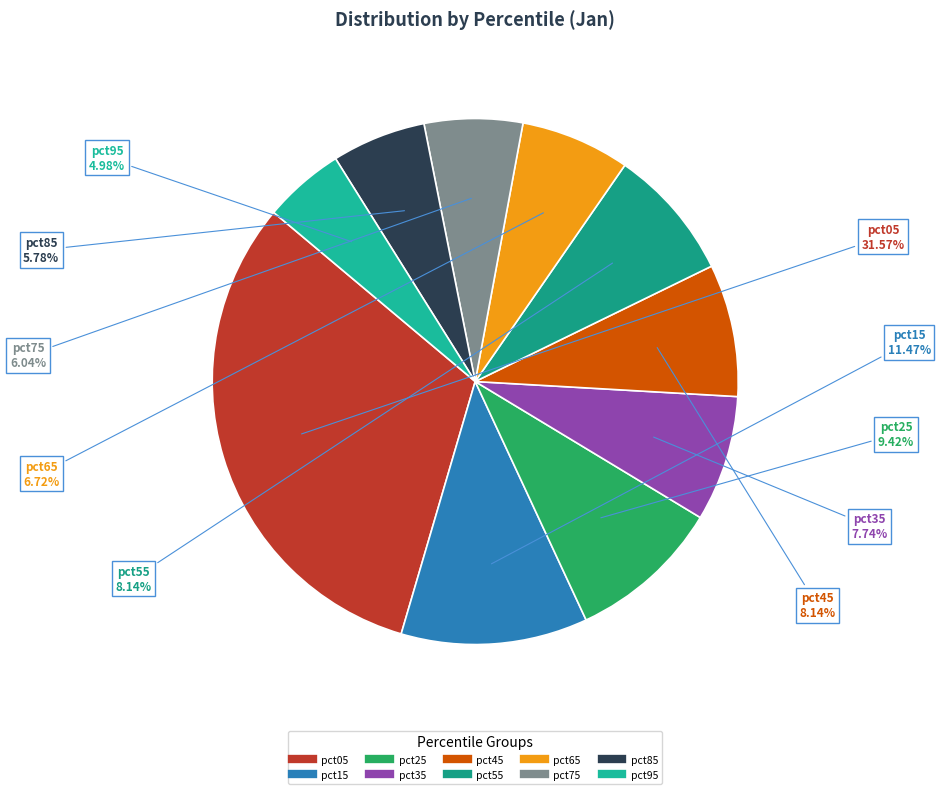

The pct75 slice represents 6% of the pie. True or false?

True